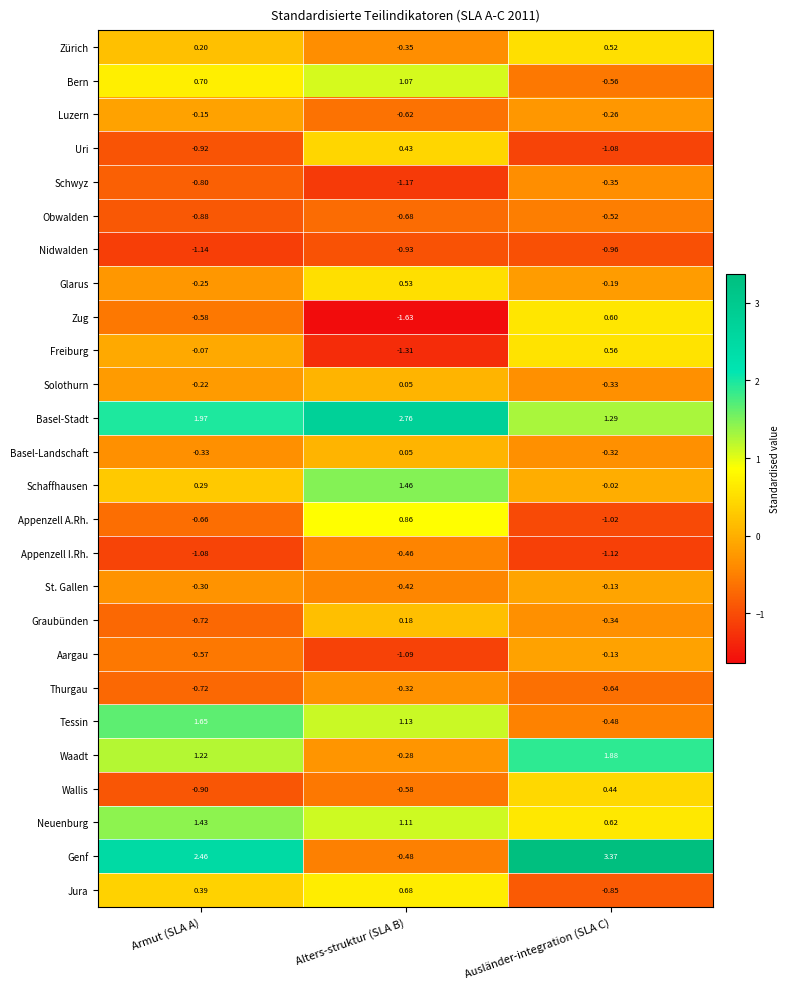

How many distinct data groups are displayed?

26